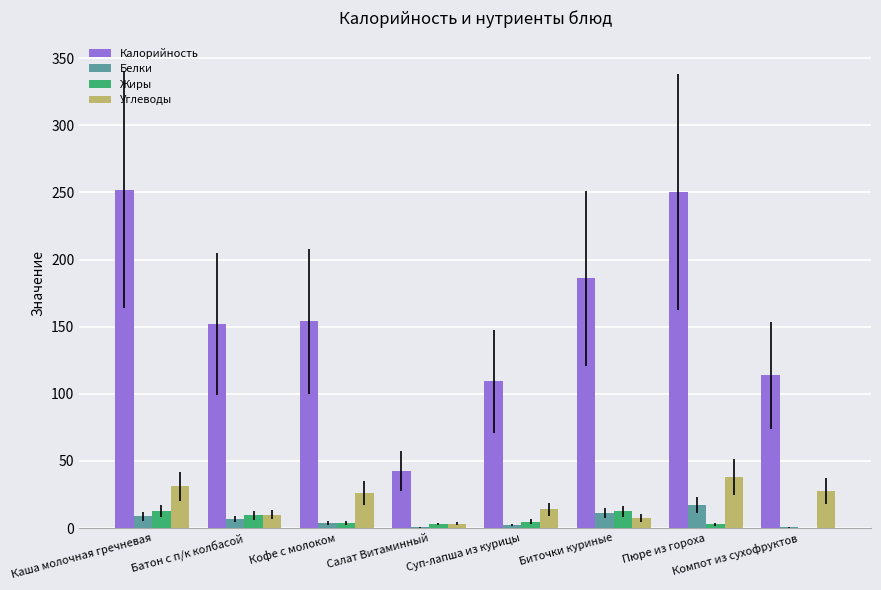

Which series has the largest total across all categories?

Калорийность